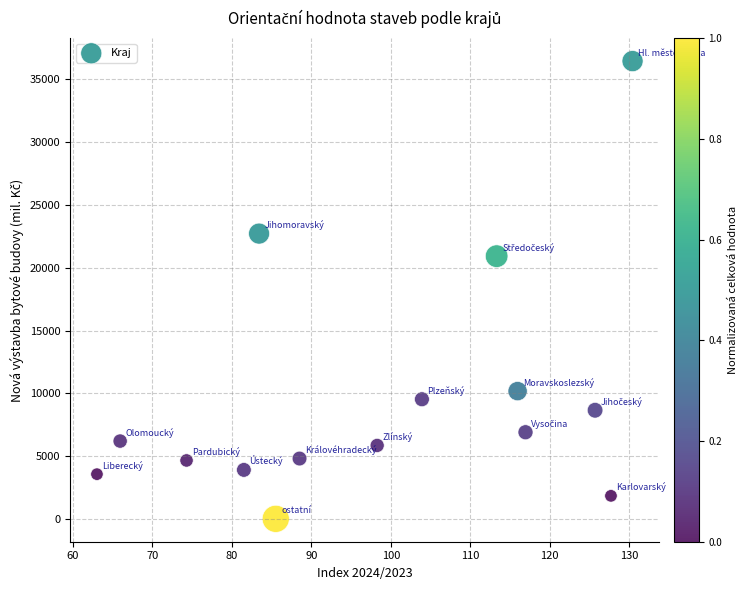

What Y value in the scatter plot is closest to 18230?

20919